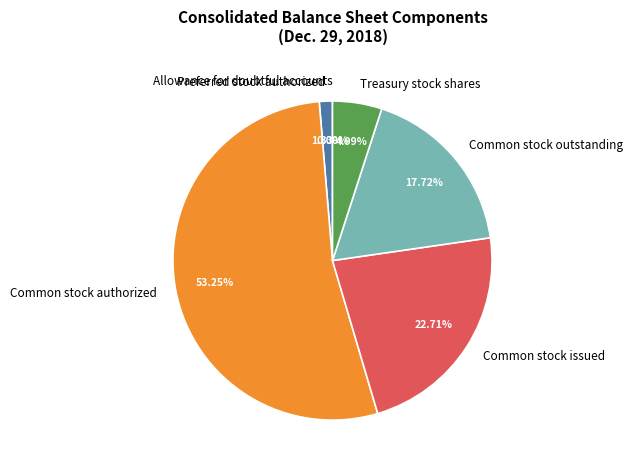

What is the ratio of the value at Common stock issued to the value at Preferred stock authorized?

17.1